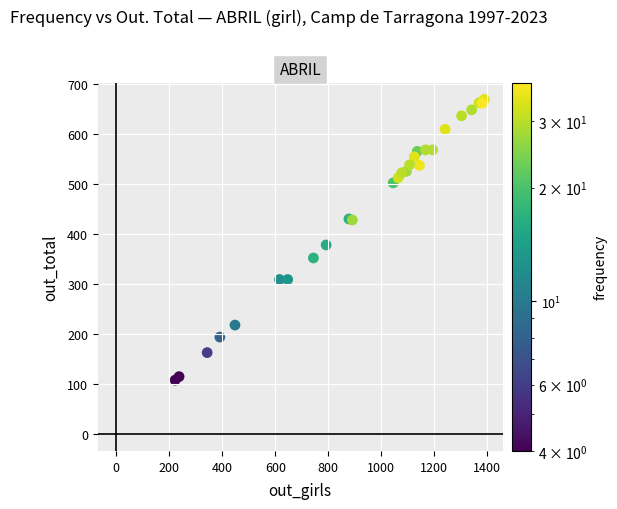

What Y value in the scatter plot is closest to 388?

378